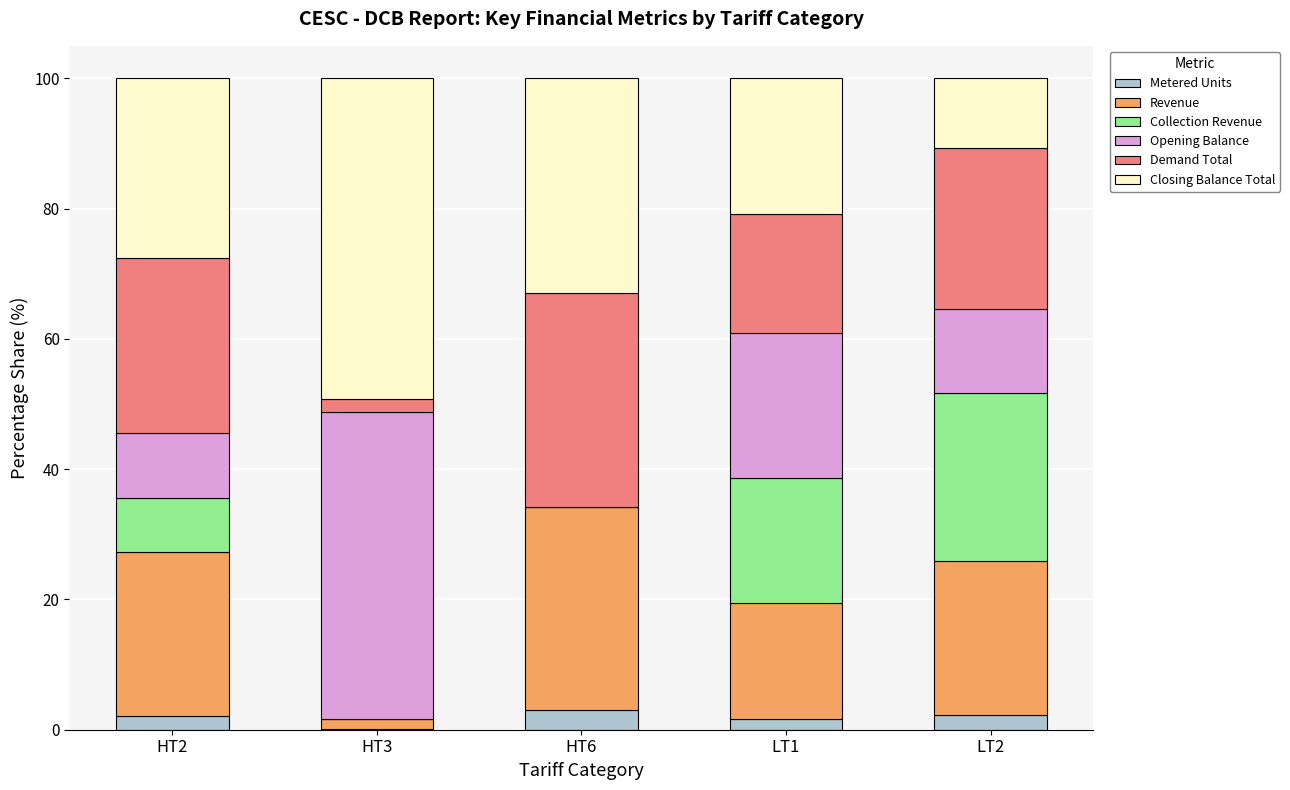

What is the total value across all series at HT6?

100.0